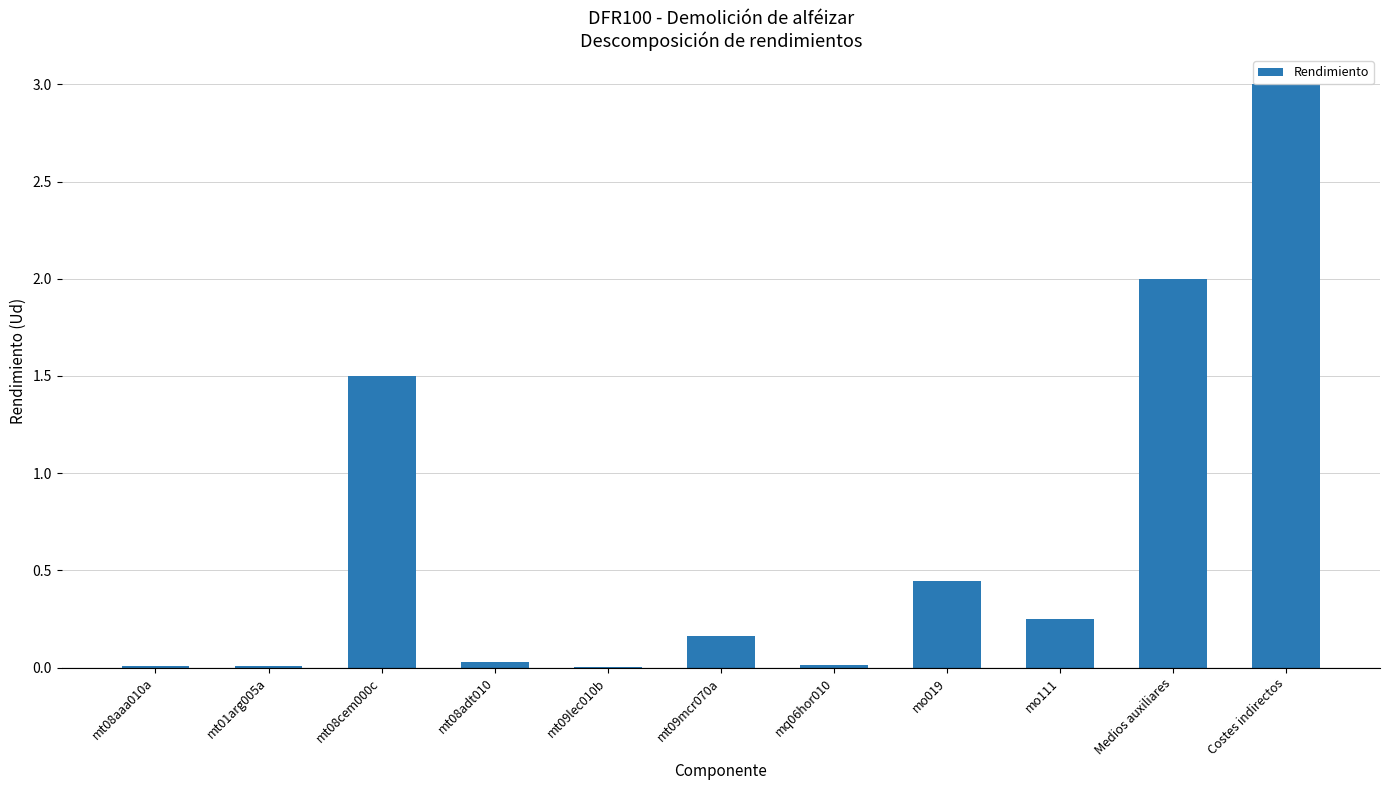

The chart shows a value of 0.0 at mt09lec010b. True or false?

True